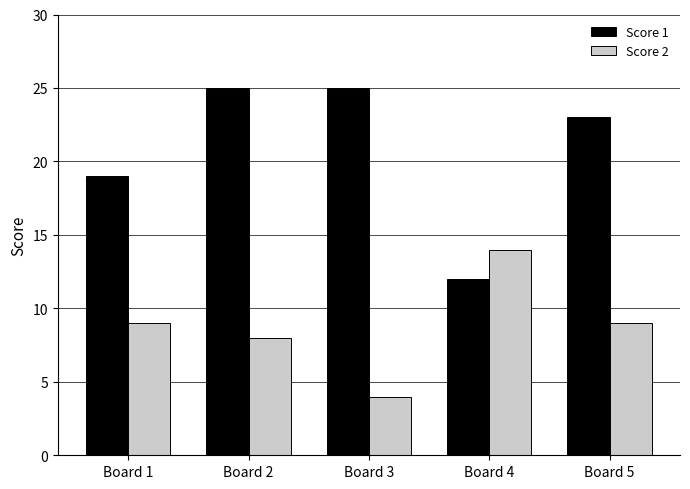

Which series has the largest range (max minus min)?

Score 1